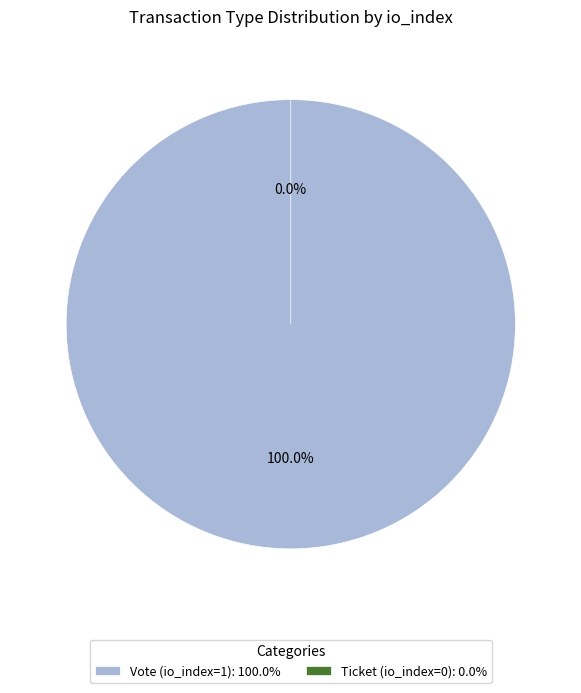

Between Vote (io_index=1) and Ticket (io_index=0), which is larger?

Vote (io_index=1)